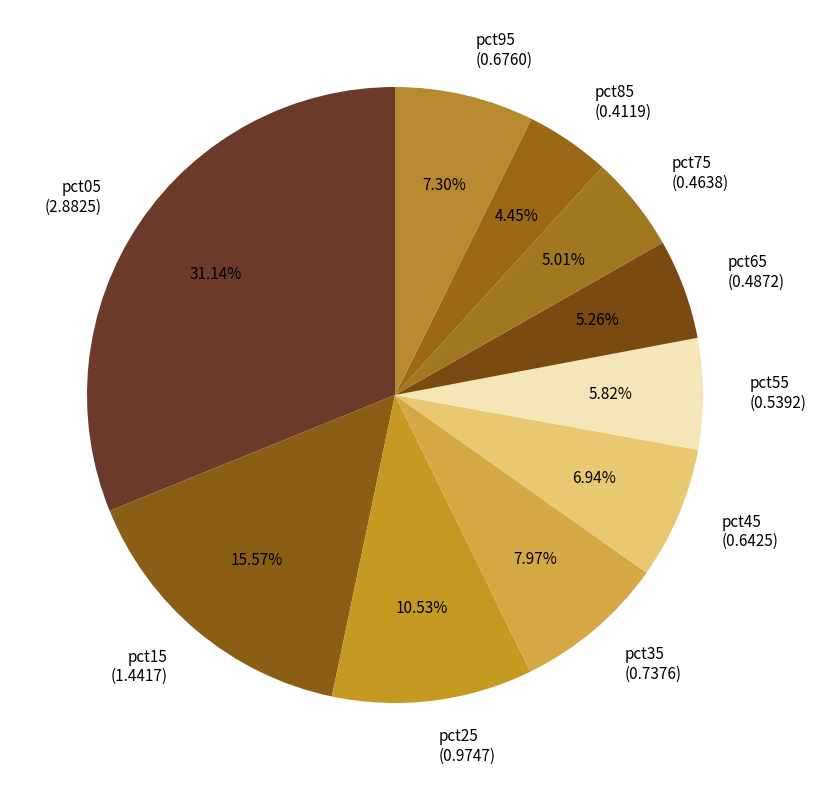

Is there any slice that represents more than half of the pie?

No